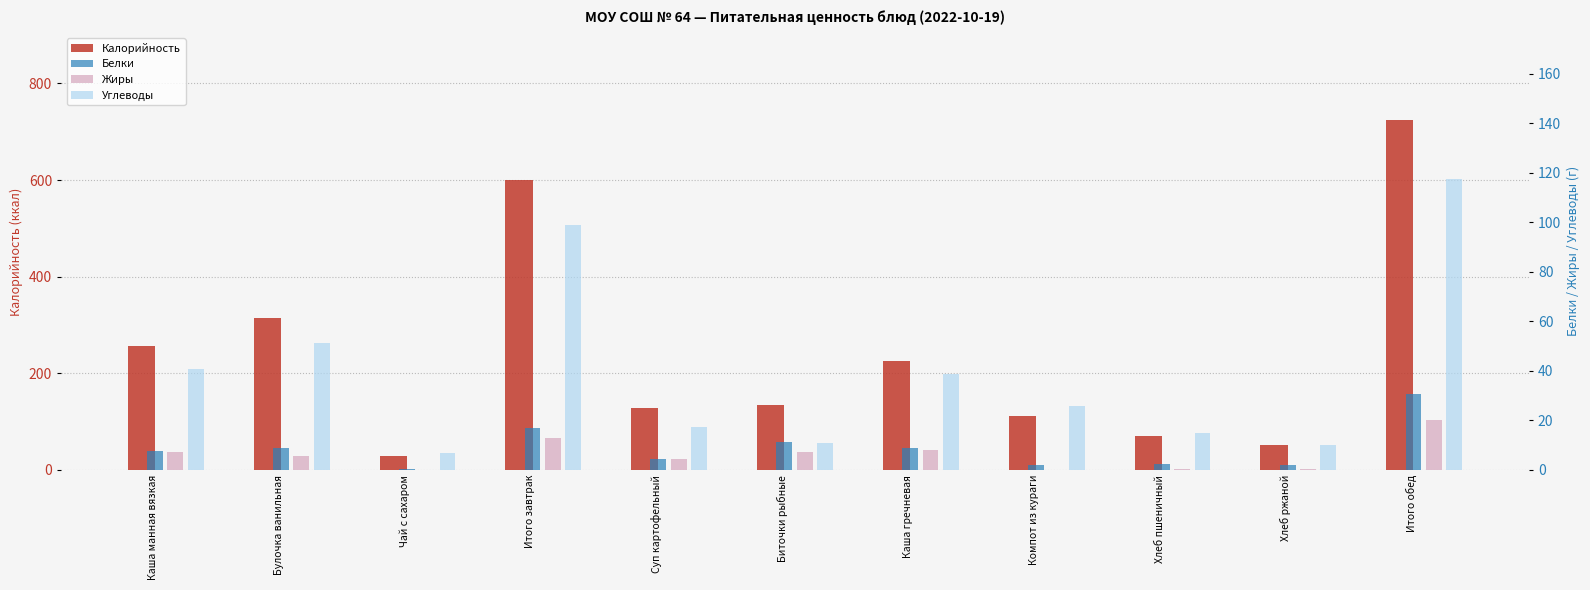

Read the Белки value at Биточки рыбные.

11.2